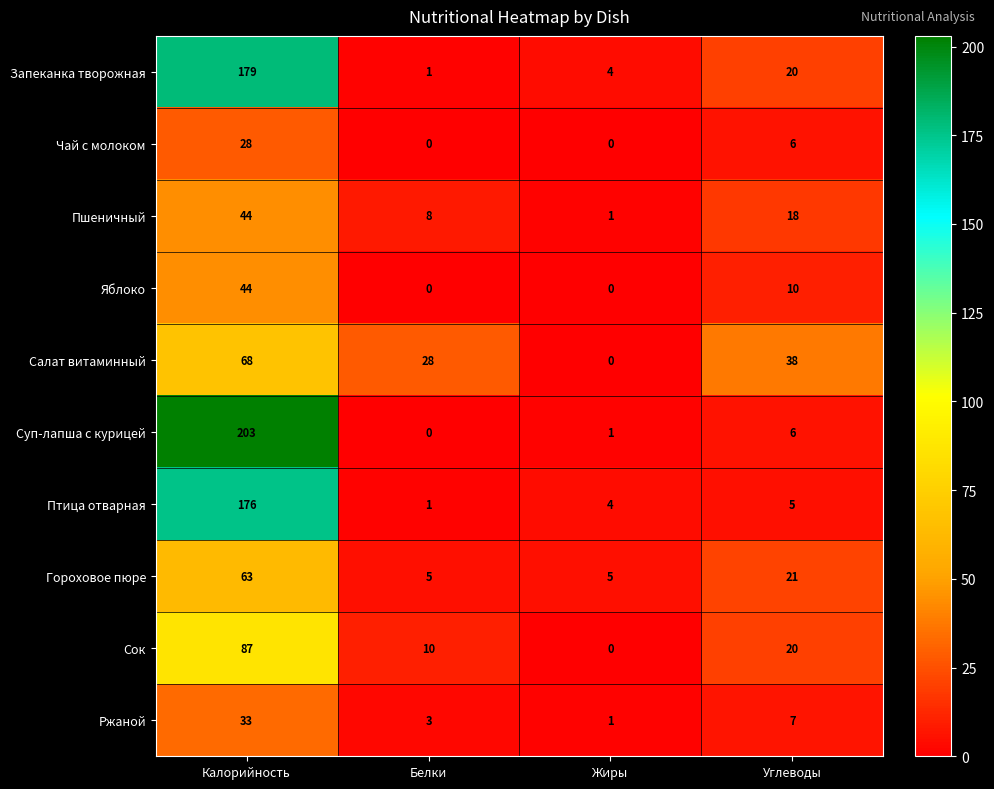

The Чай с молоком series shows 0 at Белки. True or false?

True